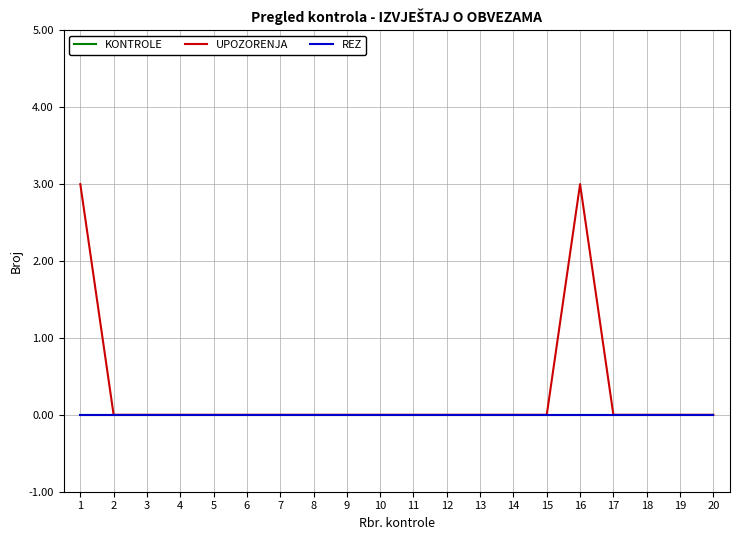

Is the value of UPOZORENJA at 7 greater than the value of REZ at 12?

No